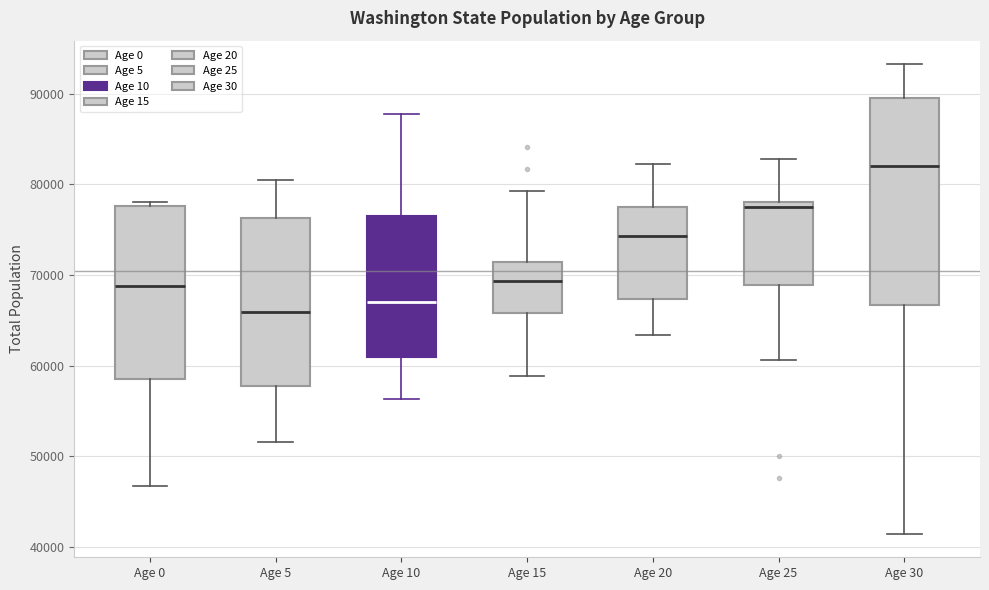

Where does the lower whisker of the box for Age 15 end on the y-axis? The values are not printed on the chart, so give them approximately, as read against the axis.

59000